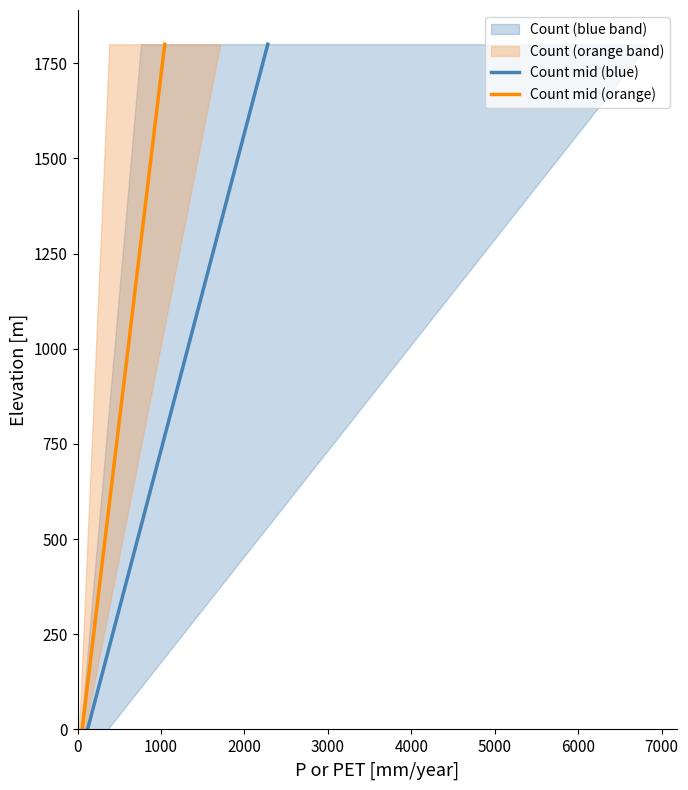

What is the maximum value for Count mid (blue)?

1800